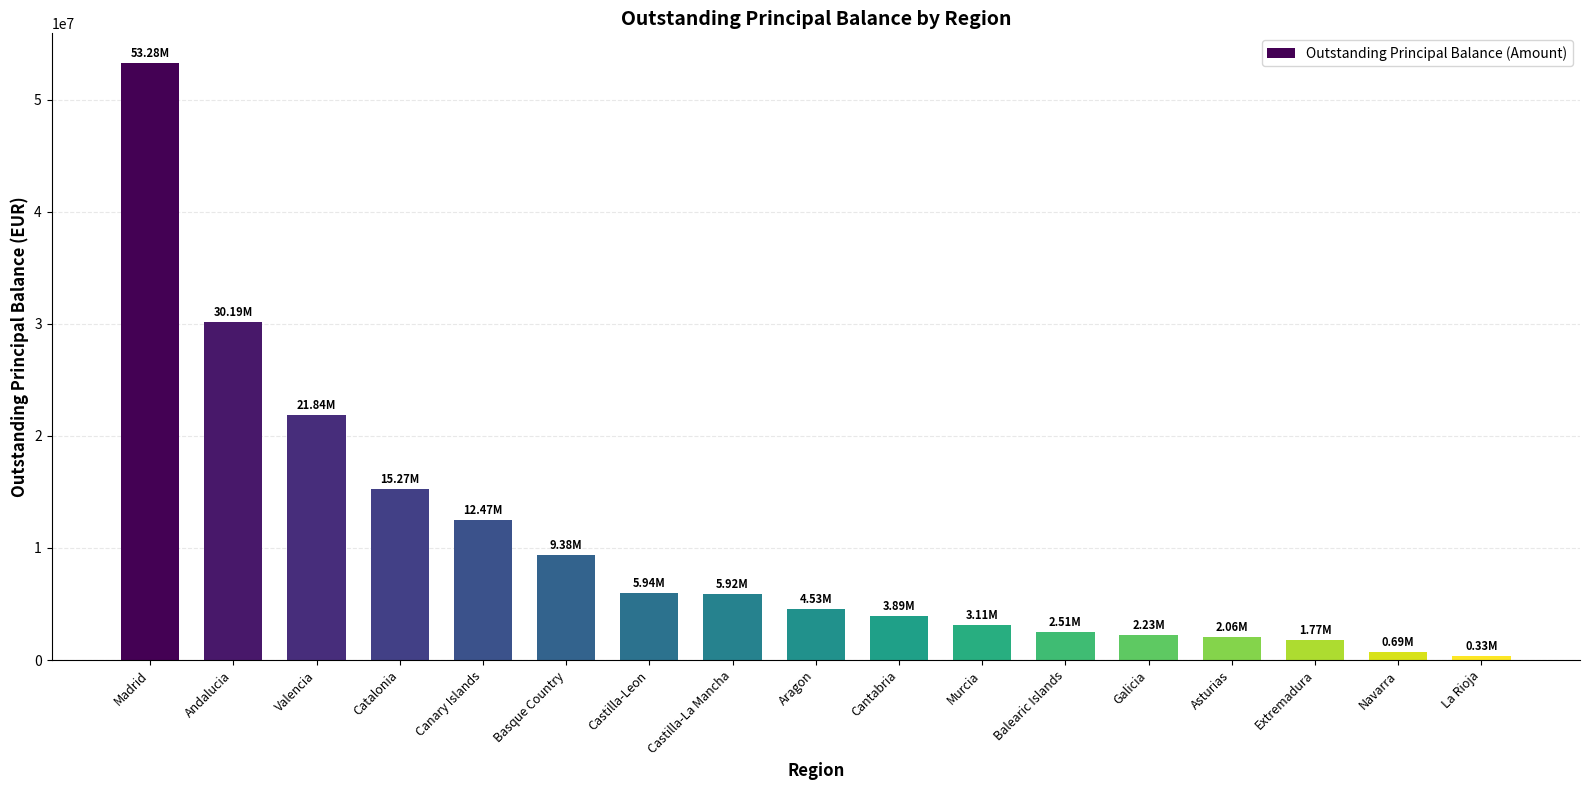

How many data points are less than 4534442?

8